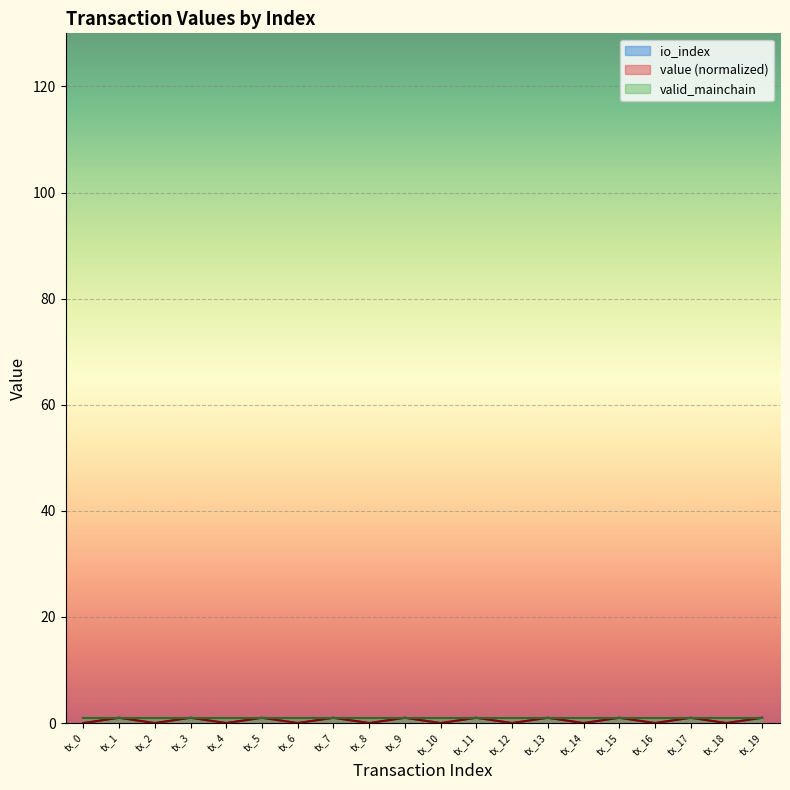

Is the value of value at tx_14 greater than the value of io_index at tx_13?

No